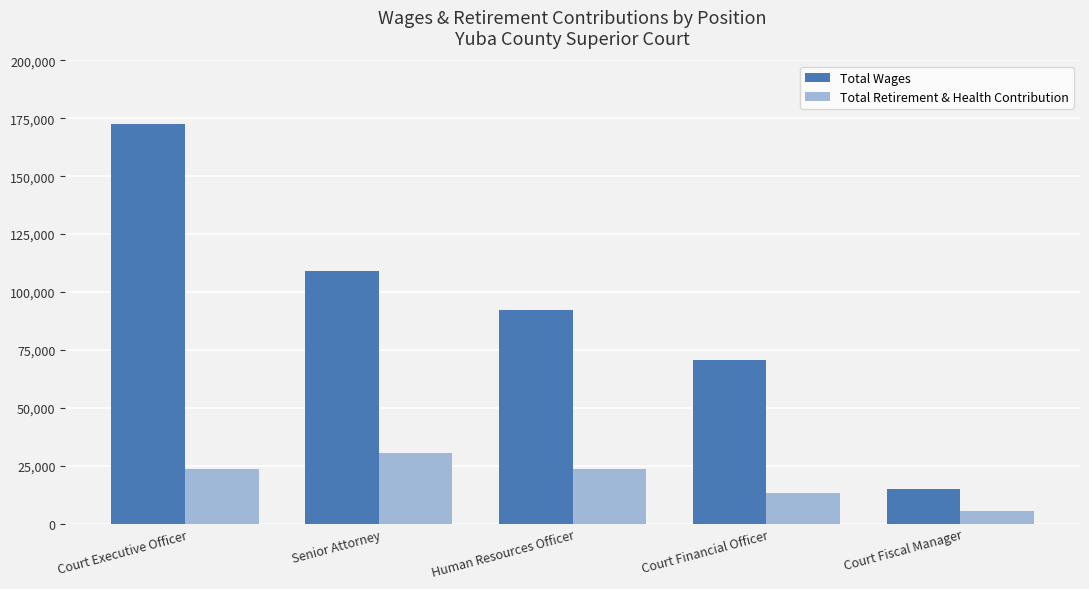

List the series in order of their peak value, lowest first.

Total Retirement & Health Contribution, Total Wages